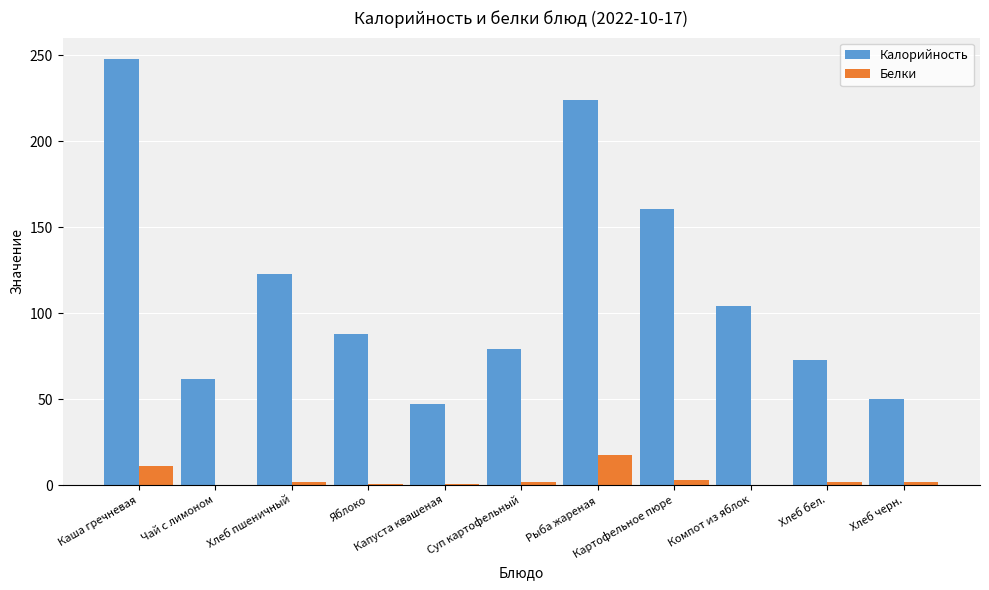

At which label is Калорийность closest to 147?

Картофельное пюре